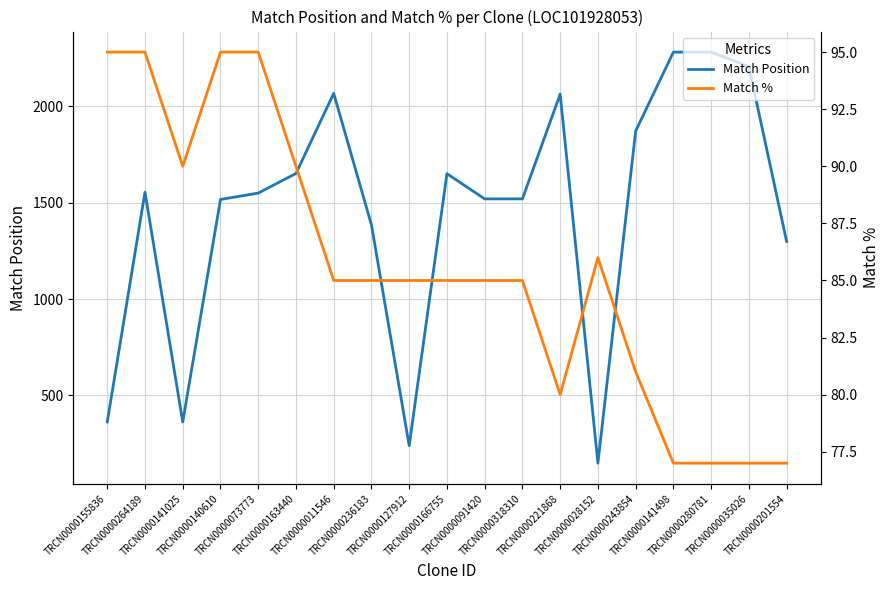

True or false: Match % and Match Position intersect in this chart.

False